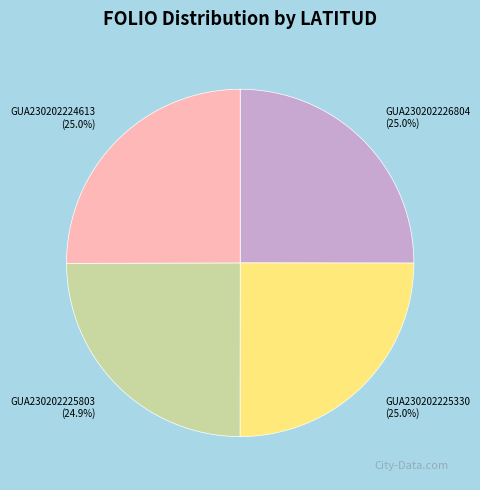

Approximately how many times larger is the value at GUA230202225330 compared to GUA230202226804?

1.0